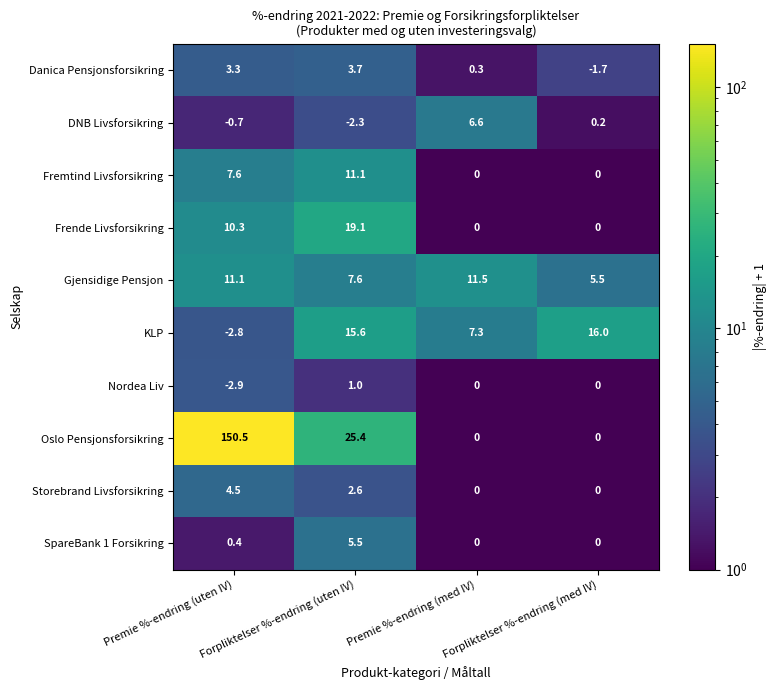

Which series has the largest total across all categories?

Oslo Pensjonsforsikring